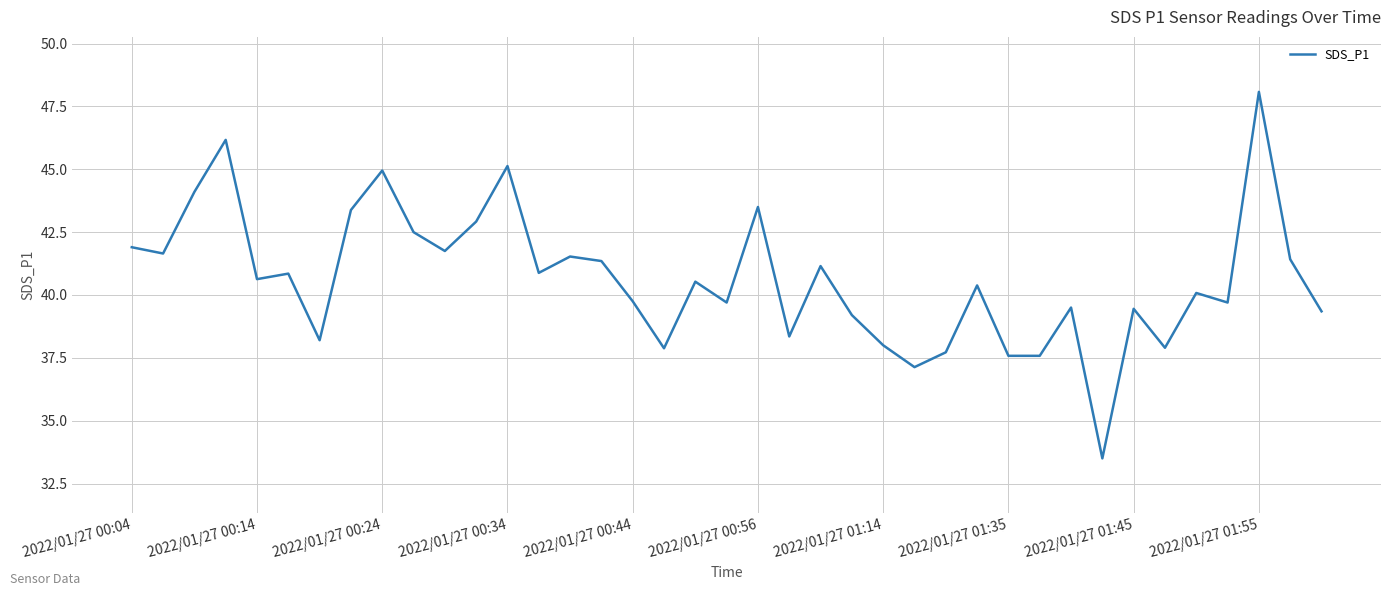

How many lines are shown in the chart?

1